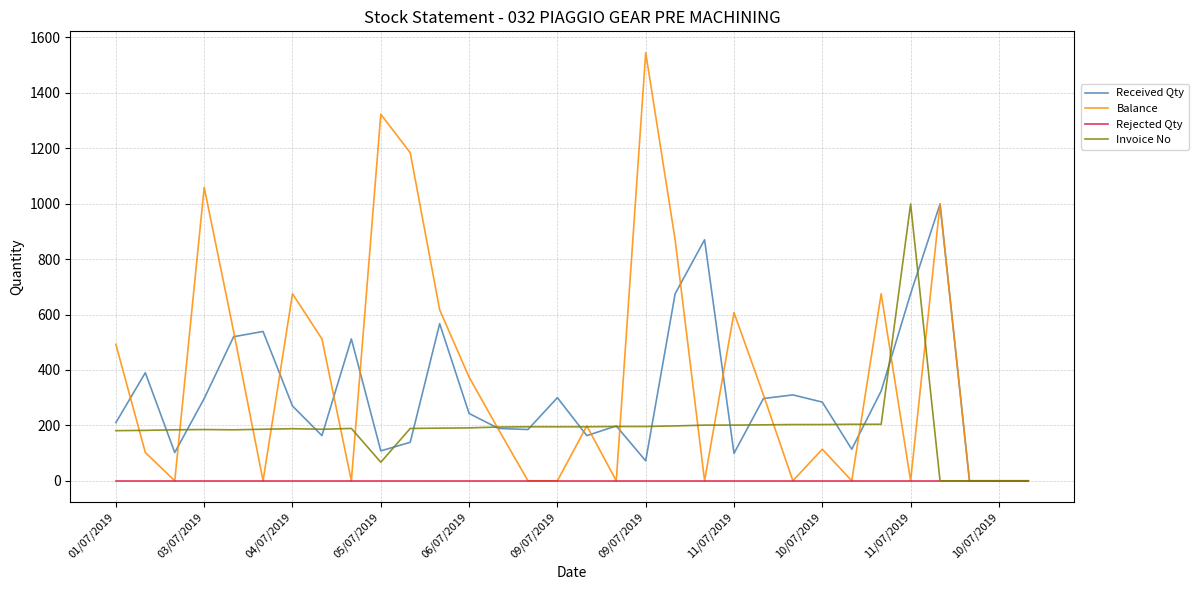

Rank the series by their average value, from highest to lowest.

Balance, Received Qty, Invoice No, Rejected Qty